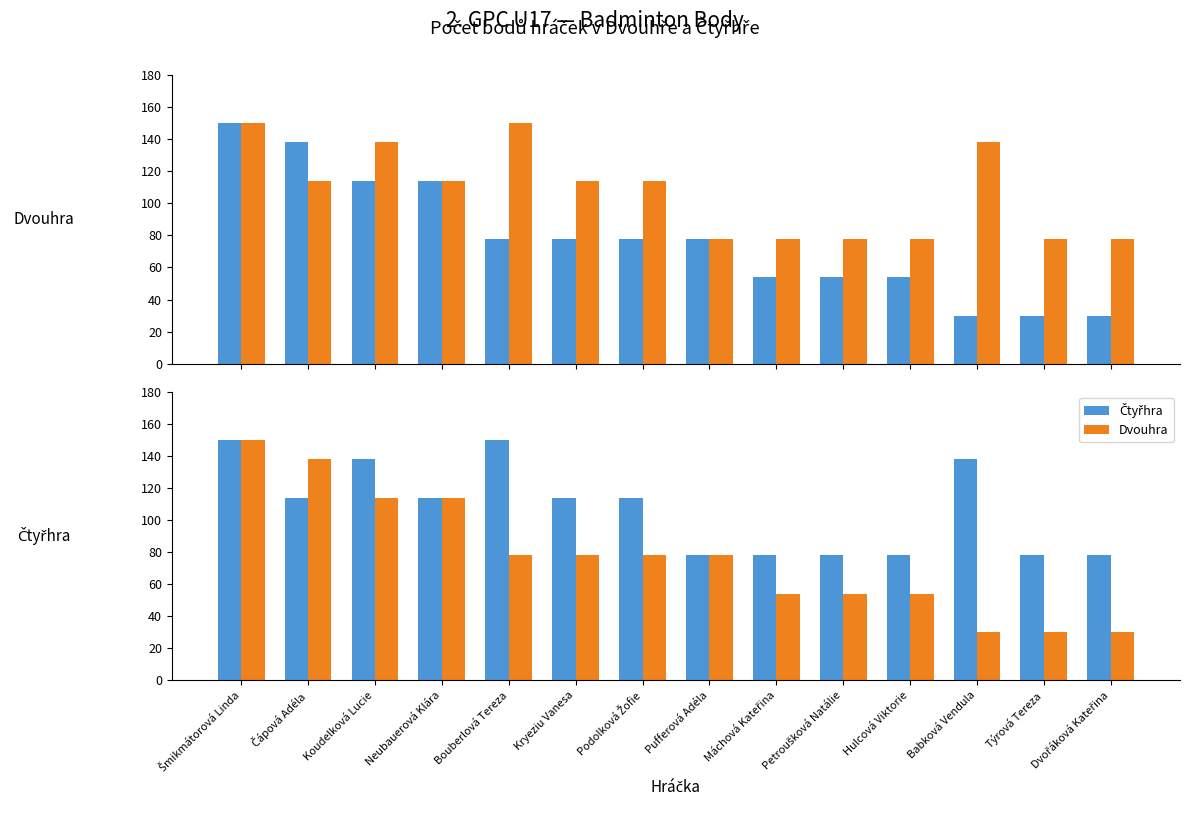

Count the Dvouhra values in the range 54 to 114.

9